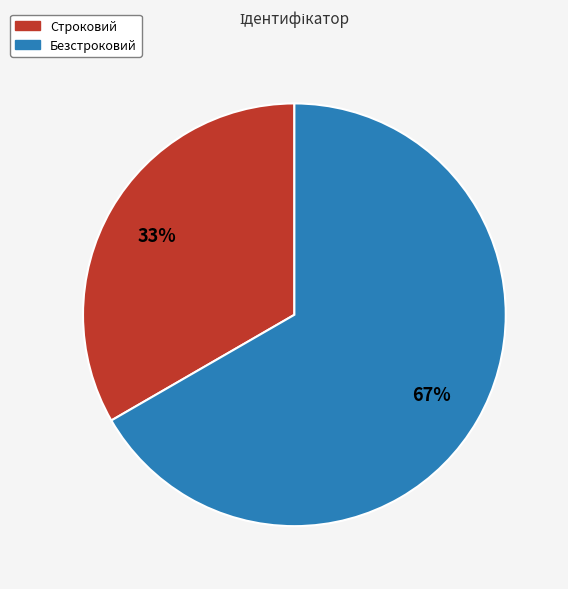

Is the sum of Строковий and Безстроковий greater than half?

Yes